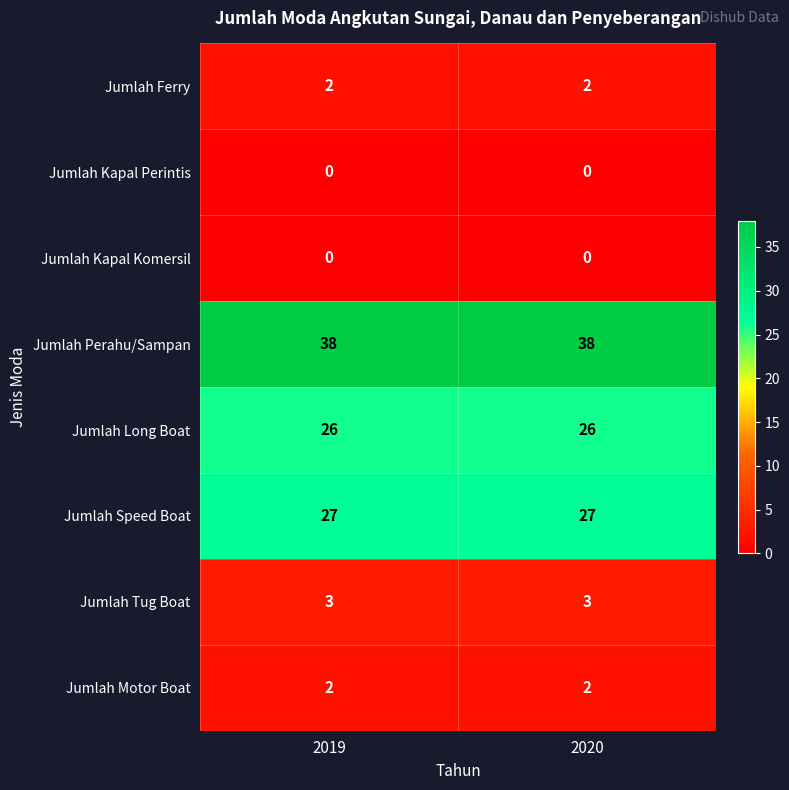

True or false: Jumlah Ferry has a value of 2 at 2020.

True